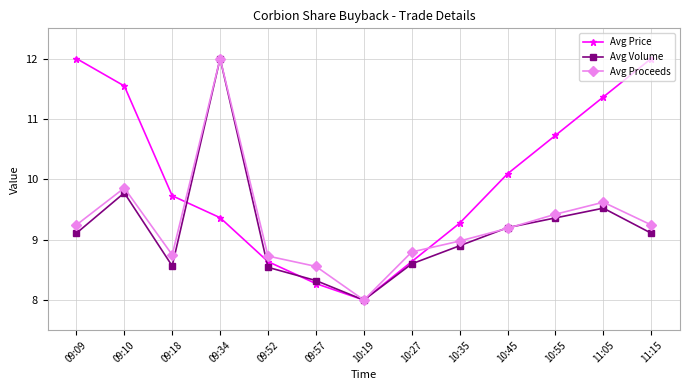

What is the maximum value shown in the chart?

12.0